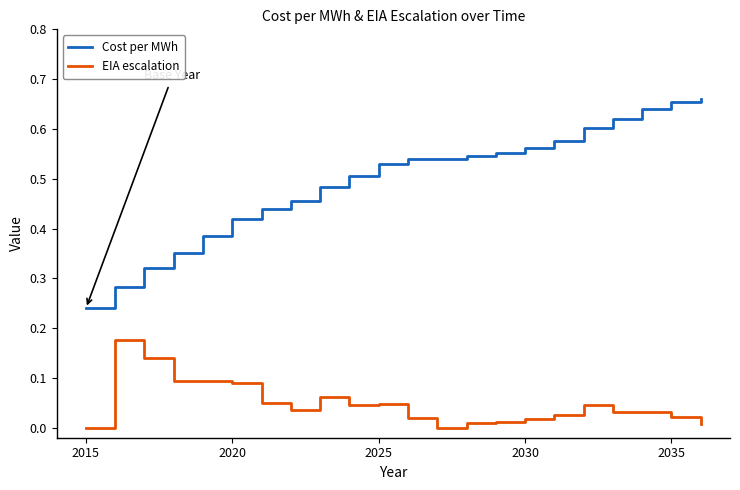

What are all the series names shown in the legend?

Cost per MWh, EIA escalation